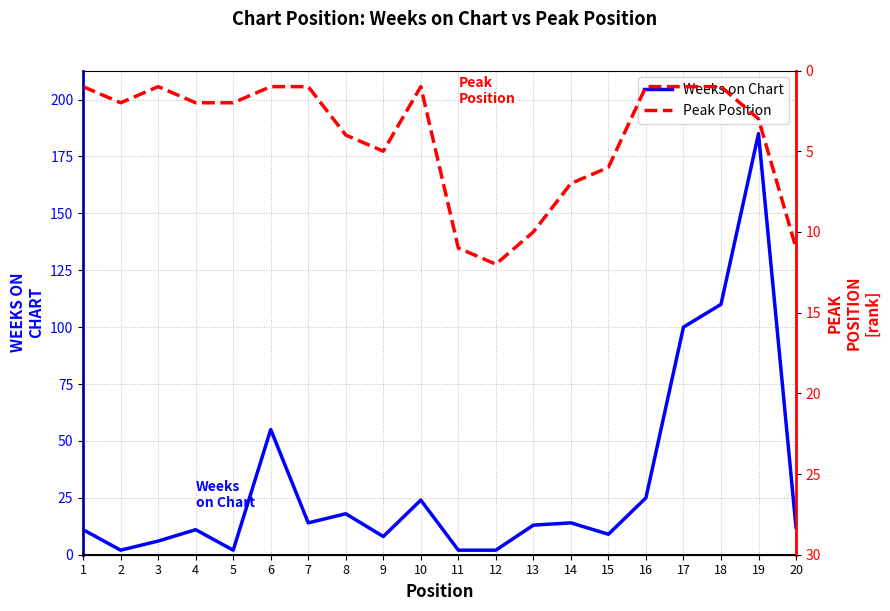

Rank the series by their average value, from highest to lowest.

Weeks on Chart, Peak Position